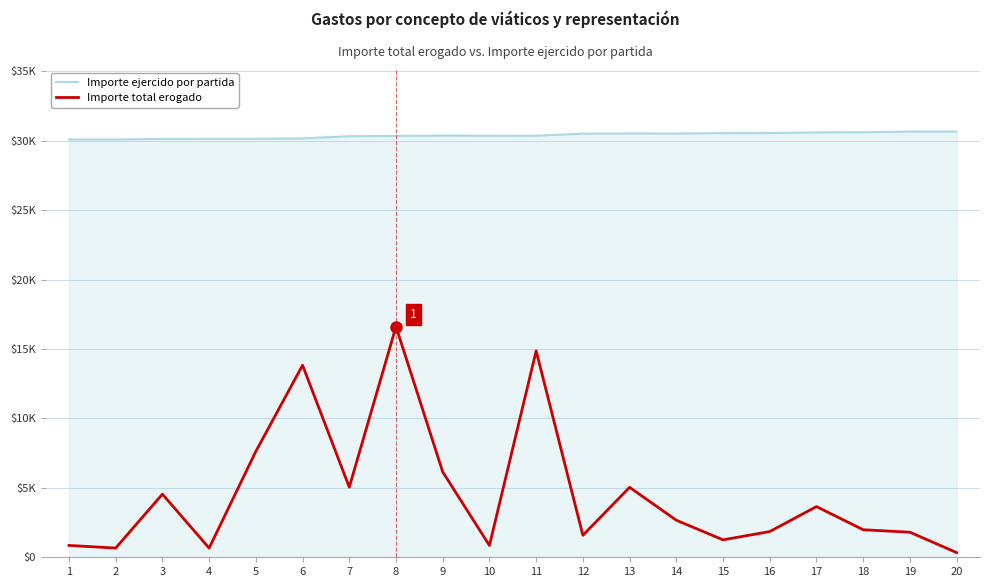

Reading left to right, what are all the values shown in this chart?

Importe ejercido por partida: 1=30084.0	2=30085.0	3=30129.0	4=30130.0	5=30132.0	6=30165.0	7=30318.0	8=30341.0	9=30363.0	10=30357.0	11=30353.0	12=30502.0	13=30521.0	14=30515.0	15=30540.0	16=30547.0	17=30594.0	18=30604.0	19=30654.0	20=30657.0
Importe total erogado: 1=853.2	2=662.0	3=4544.9	4=662.0	5=7622.2	6=13828.1	7=5046.8	8=16612.2	9=6146.1	10=851.0	11=14863.0	12=1583.0	13=5036.6	14=2668.2	15=1254.4	16=1853.2	17=3649.3	18=1983.0	19=1804.0	20=335.0